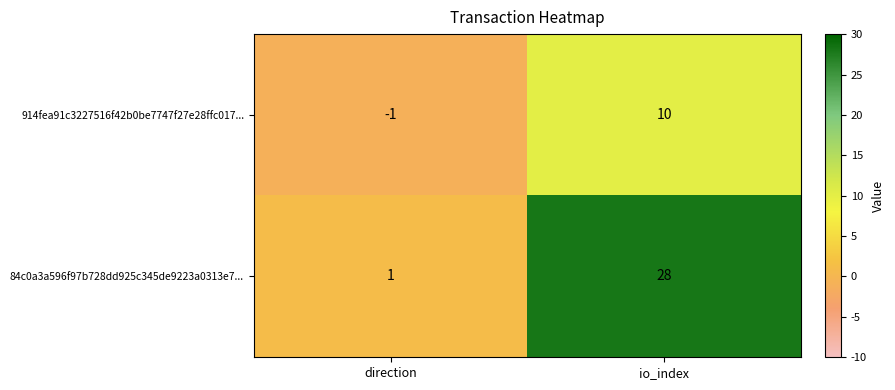

Rank the series at io_index from highest to lowest value.

84c0a3a596f97b728dd925c345de9223a0313e7..., 914fea91c3227516f42b0be7747f27e28ffc017...